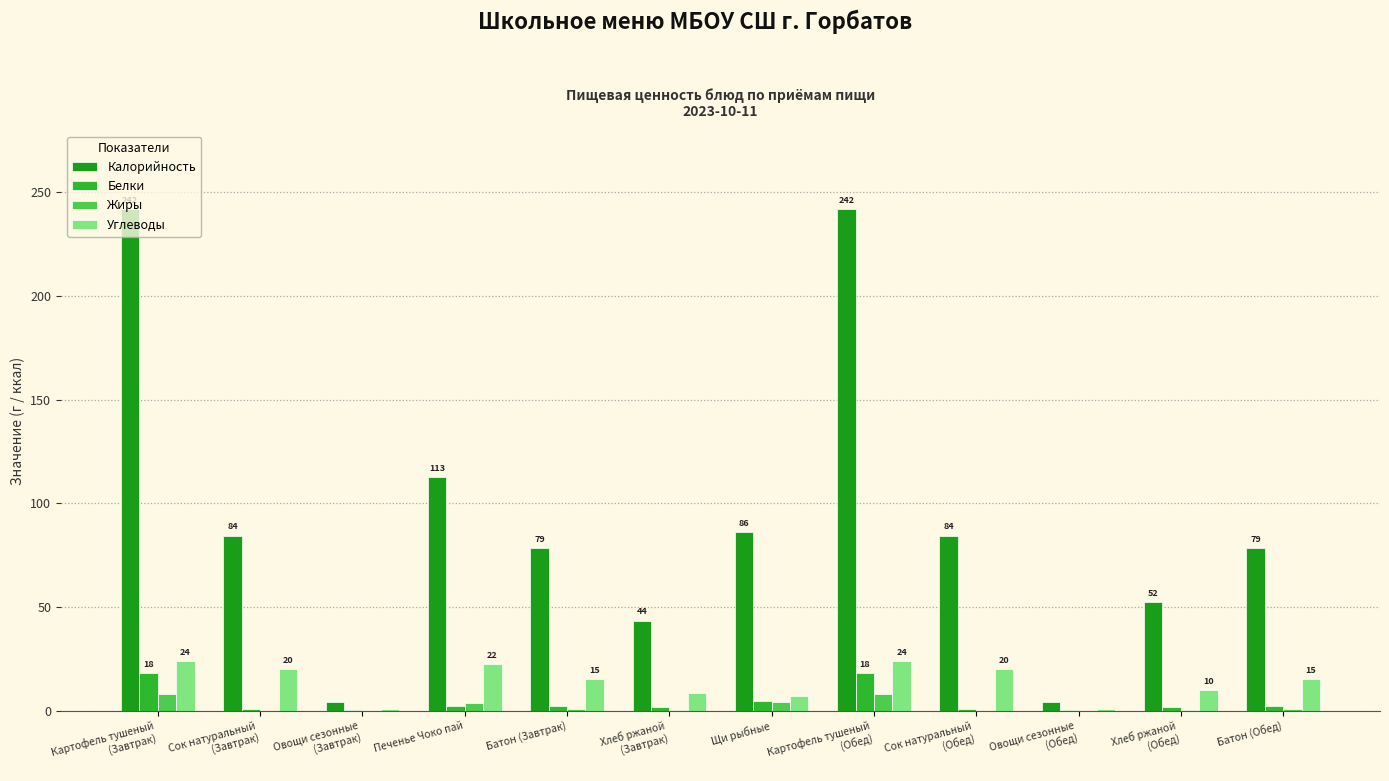

Count the number of categories in the chart.

12